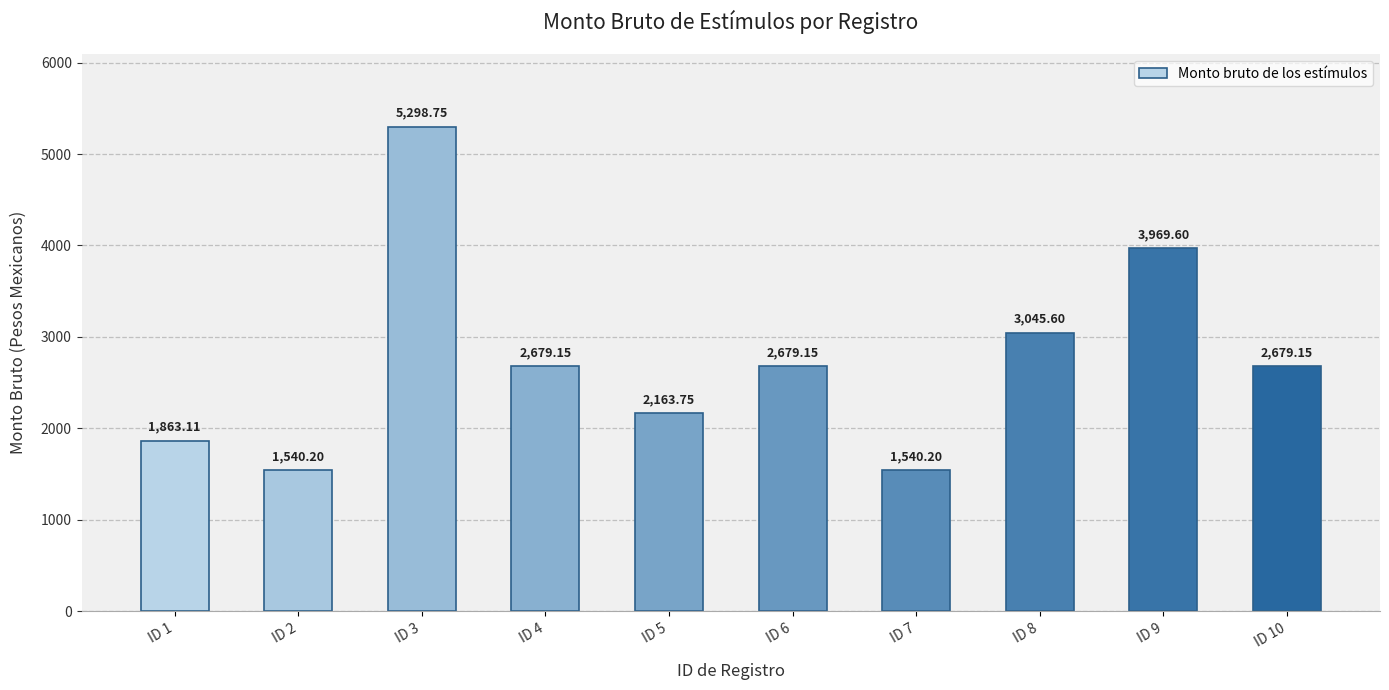

Reading right to left, extract all data points from this chart.

ID 10=2679.2	ID 9=3969.6	ID 8=3045.6	ID 7=1540.2	ID 6=2679.2	ID 5=2163.8	ID 4=2679.2	ID 3=5298.8	ID 2=1540.2	ID 1=1863.1